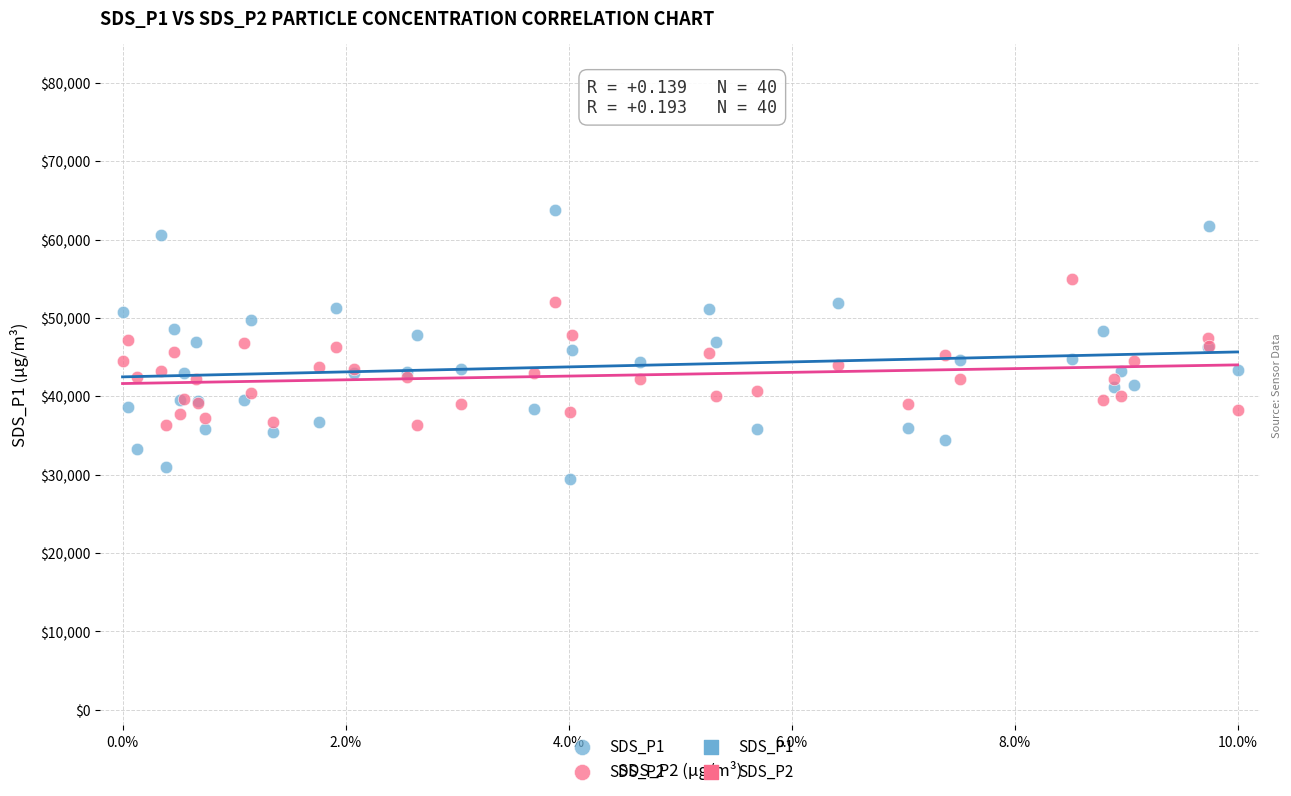

Which series has the widest spread of Y values?

SDS_P1